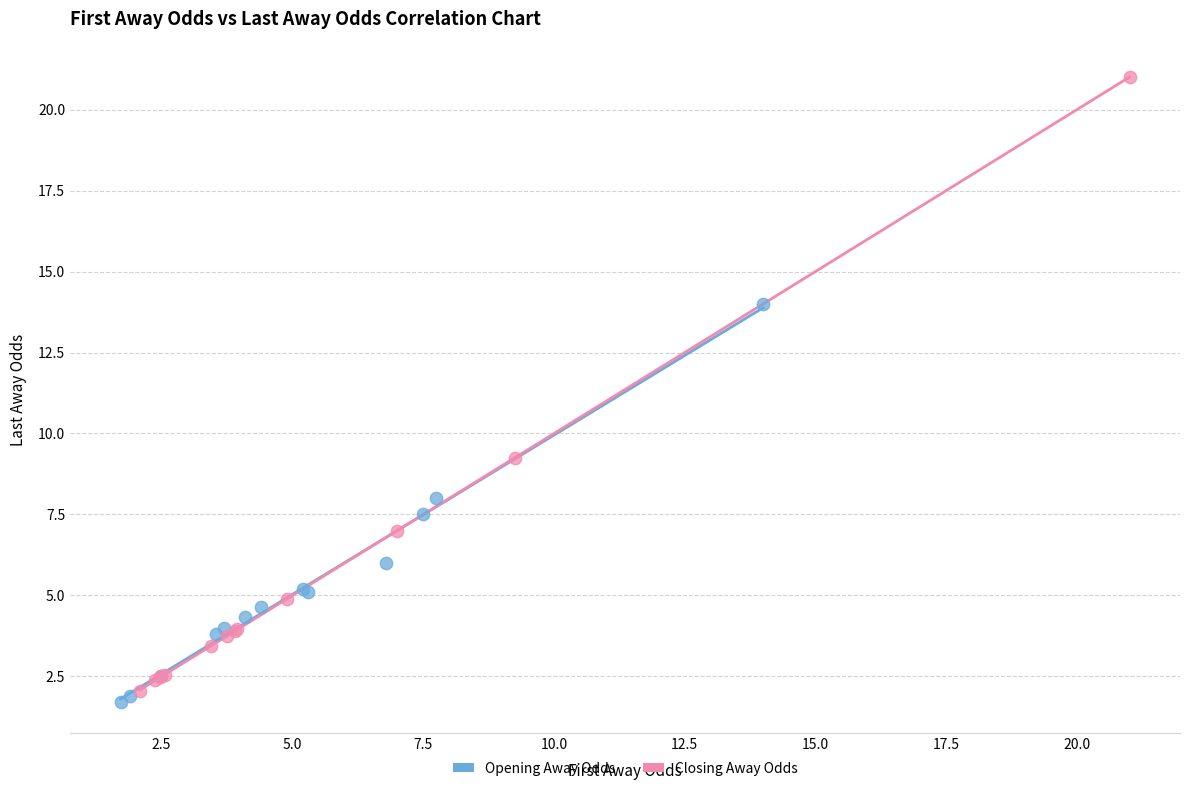

Which series contains the lowest Y value?

Opening Away Odds